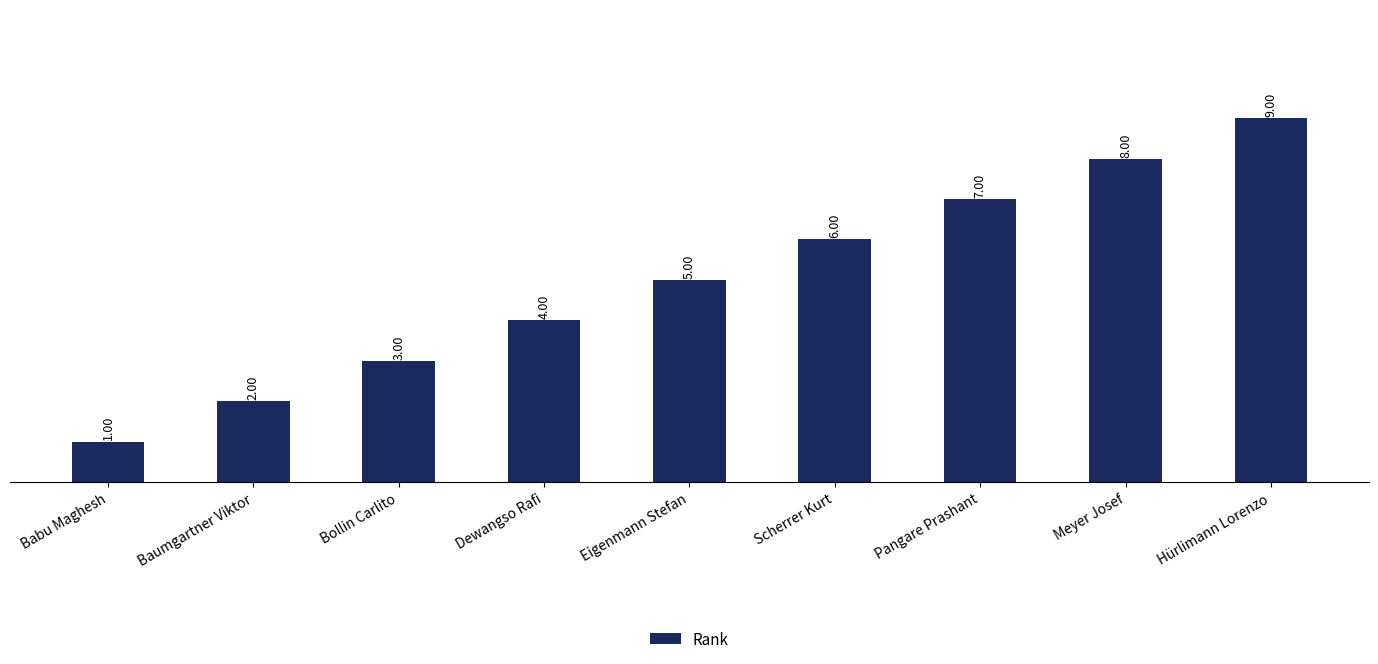

The chart shows a value of 3 at Bollin Carlito. True or false?

True